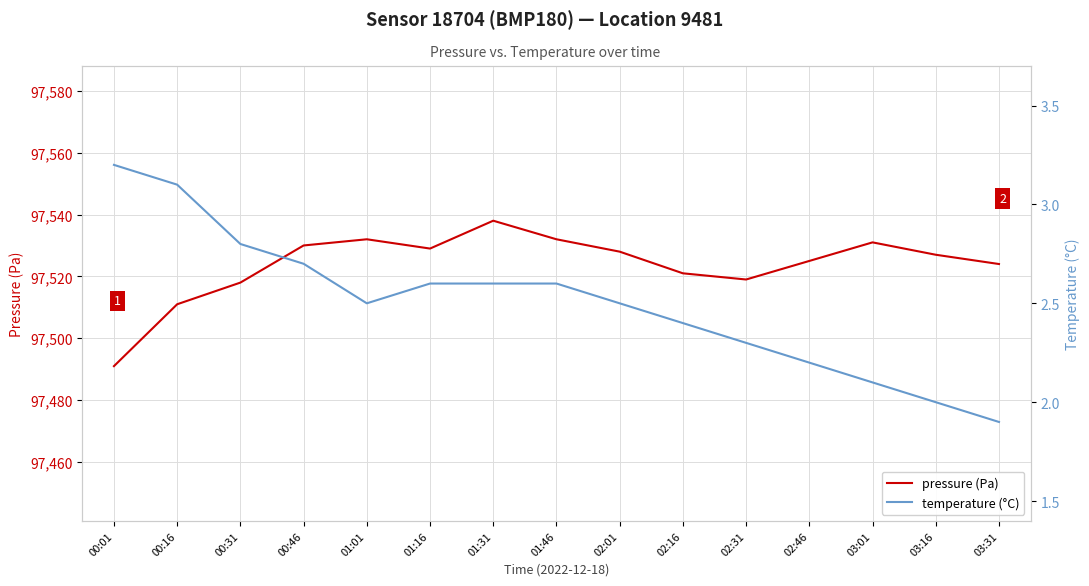

Which category has the highest value across all series?

01:31